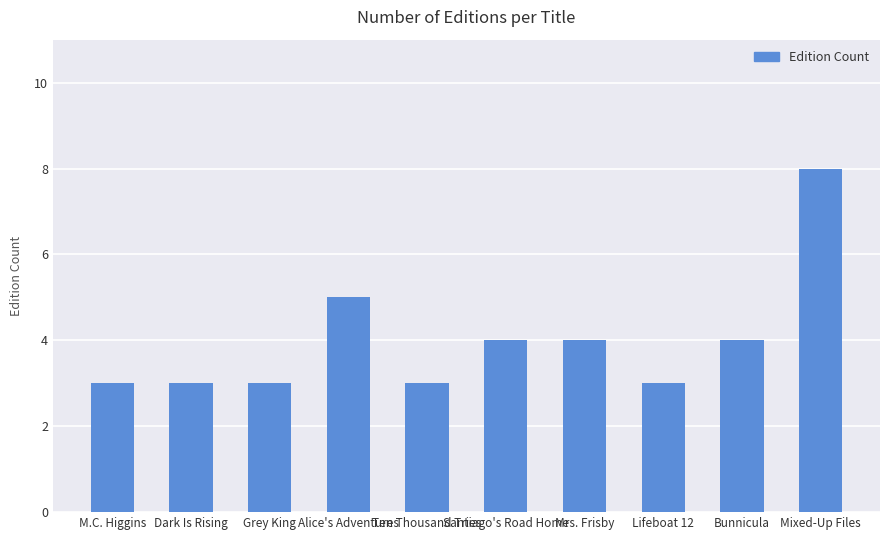

Reading right to left, what are all the values shown in this chart?

8	4	3	4	4	3	5	3	3	3